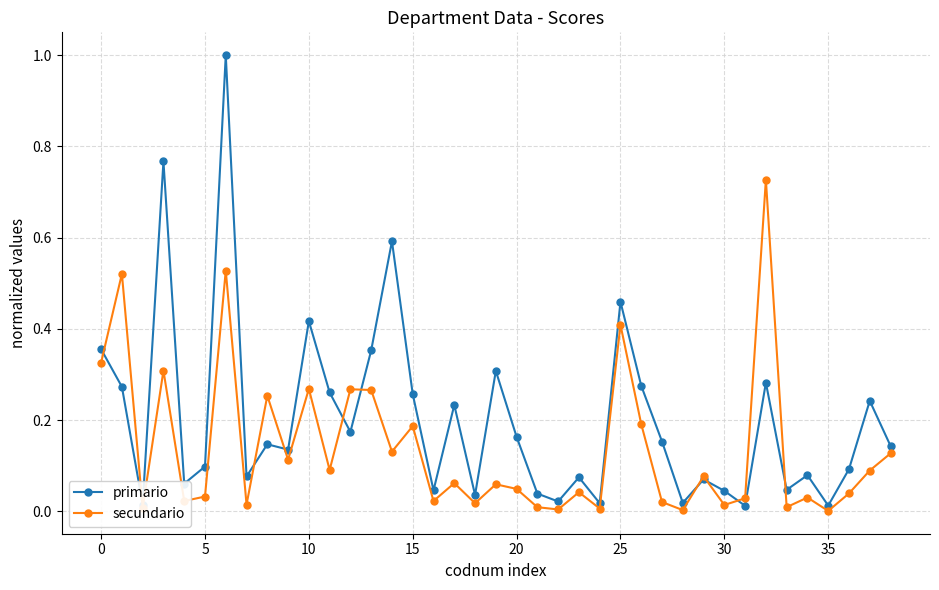

What is the greatest value displayed?

1.0